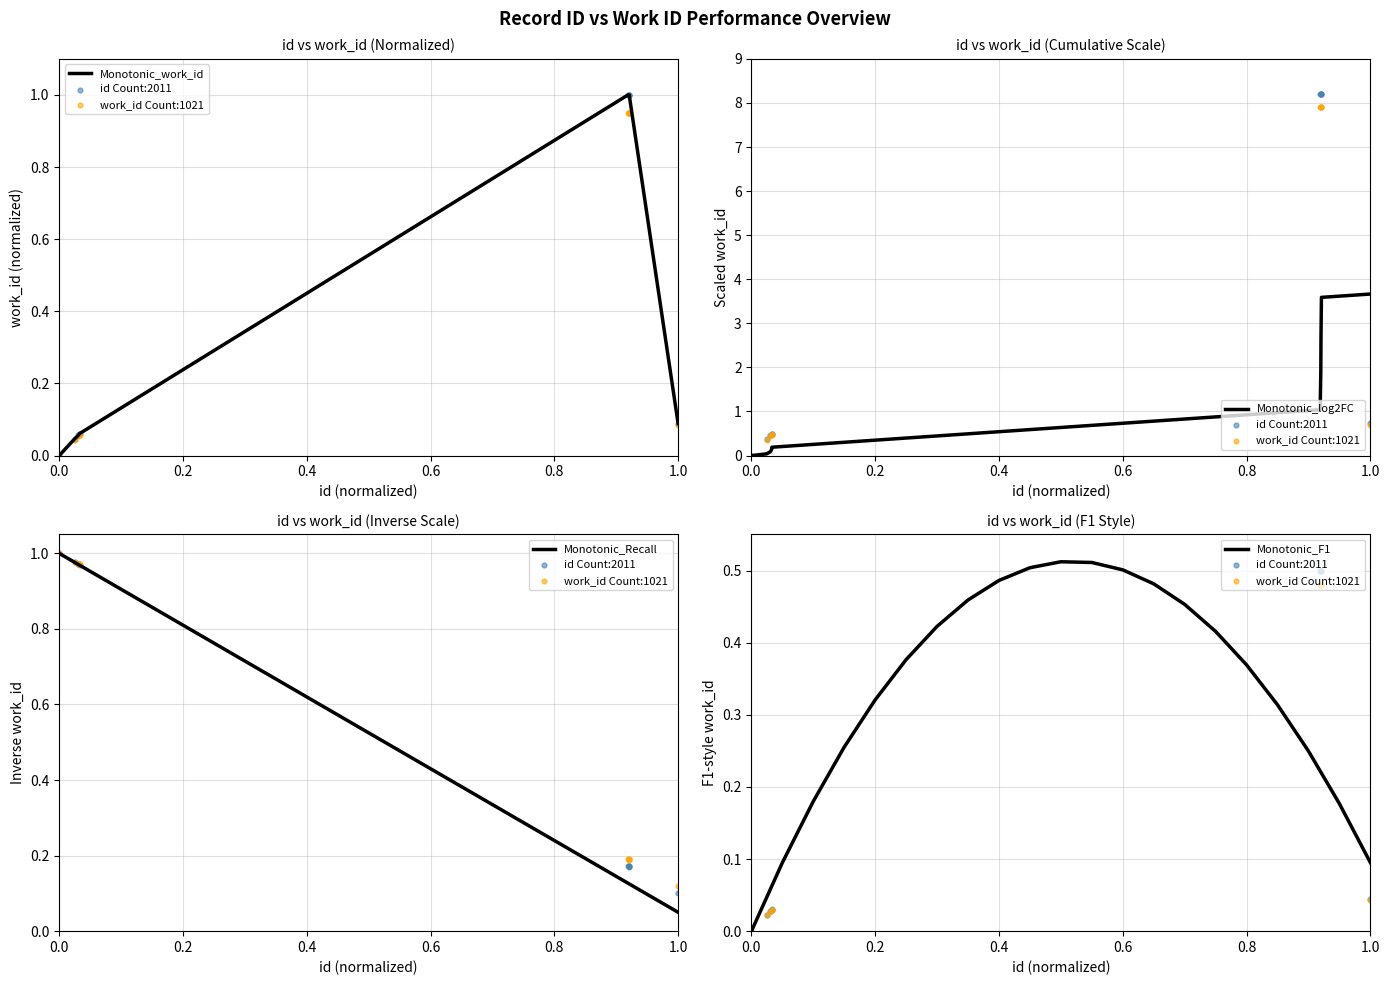

What is the highest value of the Monotonic_log2FC series?

3.7